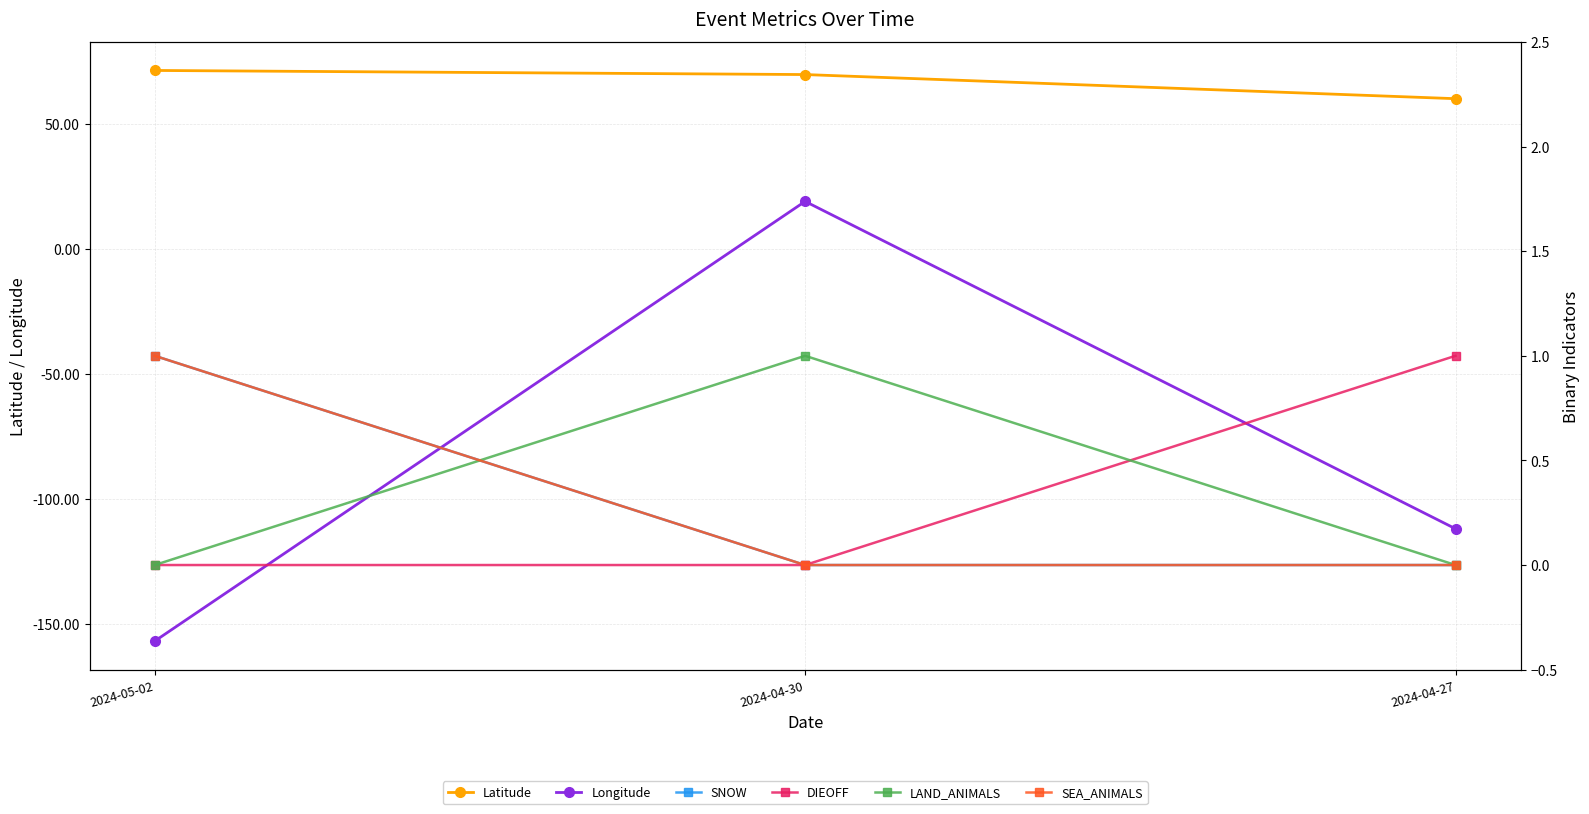

Is this an area chart (filled region under the line)?

No